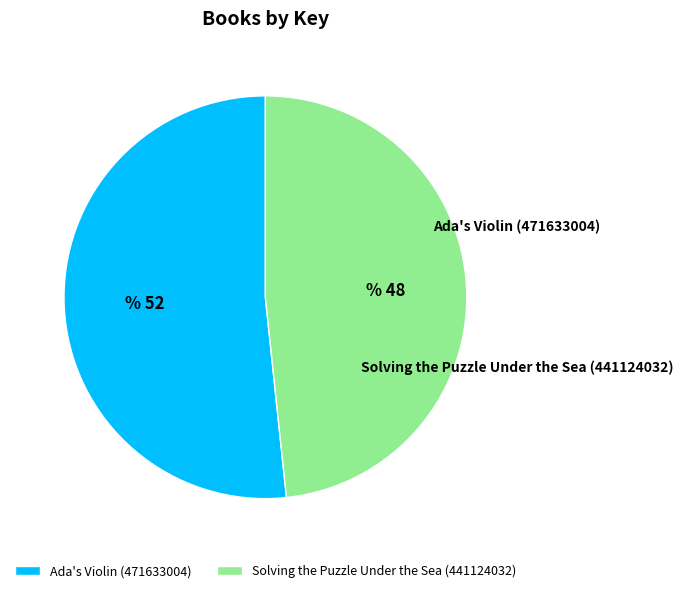

What is the largest slice in the pie chart?

Ada's Violin (471633004)